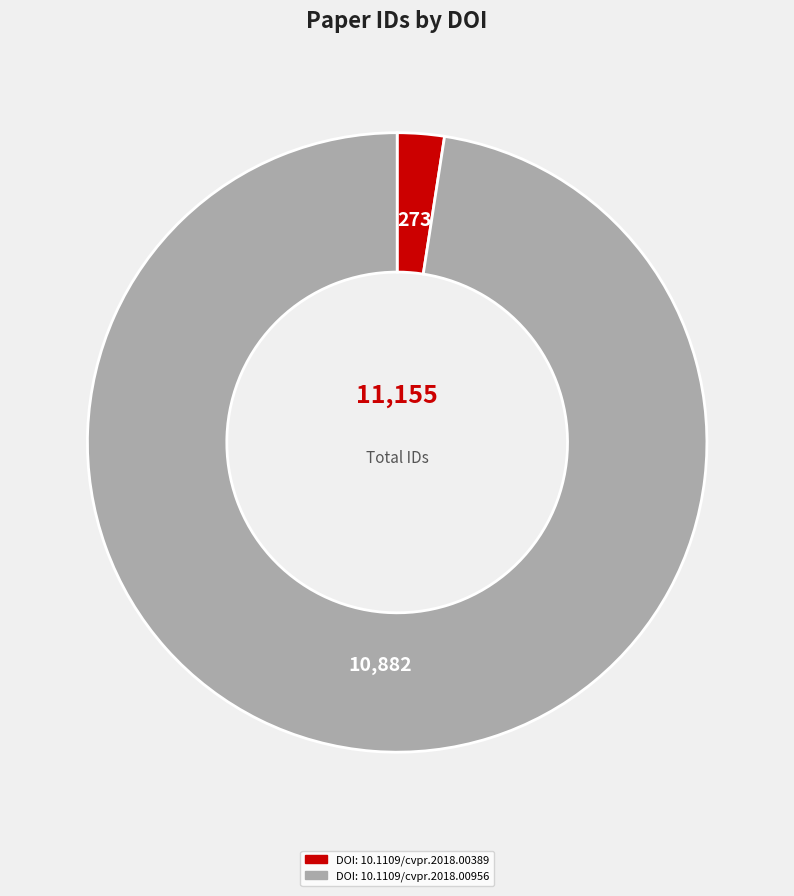

Does any single category account for the majority?

Yes